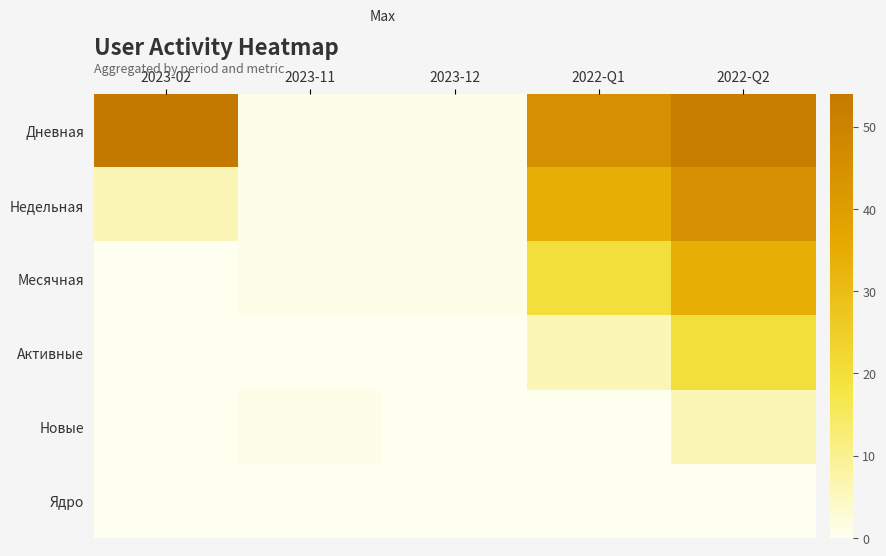

Reading left to right, list all the values displayed in this chart.

Дневная: 2023-02=54	2023-11=1	2023-12=1	2022-Q1=45	2022-Q2=52
Недельная: 2023-02=6	2023-11=1	2023-12=1	2022-Q1=34	2022-Q2=45
Месячная: 2023-02=0	2023-11=1	2023-12=1	2022-Q1=20	2022-Q2=34
Активные: 2023-02=0	2023-11=0	2023-12=0	2022-Q1=6	2022-Q2=20
Новые: 2023-02=0	2023-11=1	2023-12=0	2022-Q1=0	2022-Q2=6
Ядро: 2023-02=0	2023-11=0	2023-12=0	2022-Q1=0	2022-Q2=0